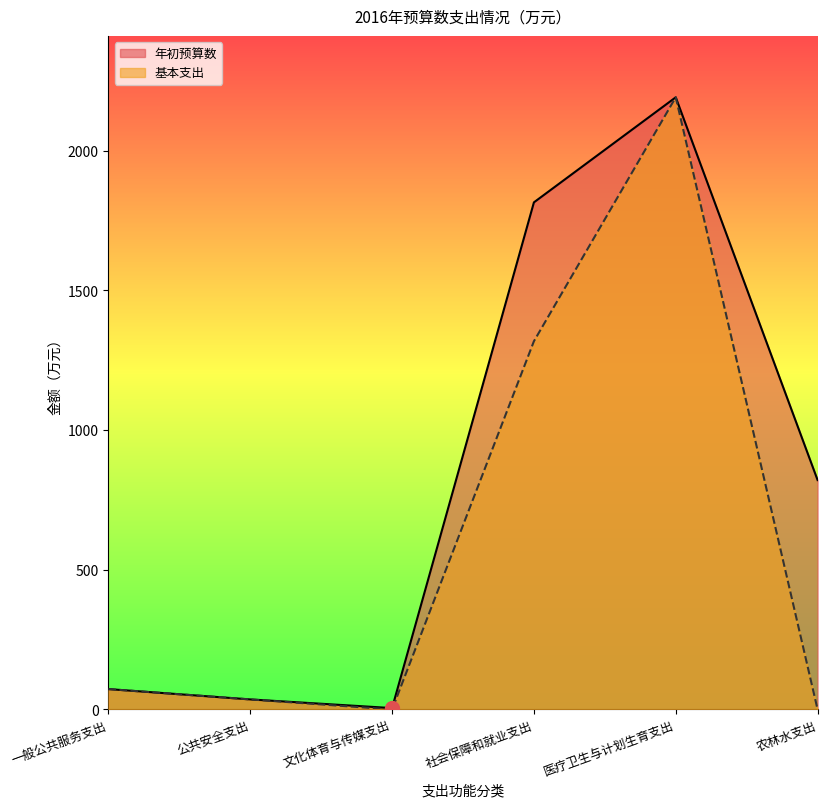

At which category does 年初预算数 reach its first local peak?

医疗卫生与计划生育支出